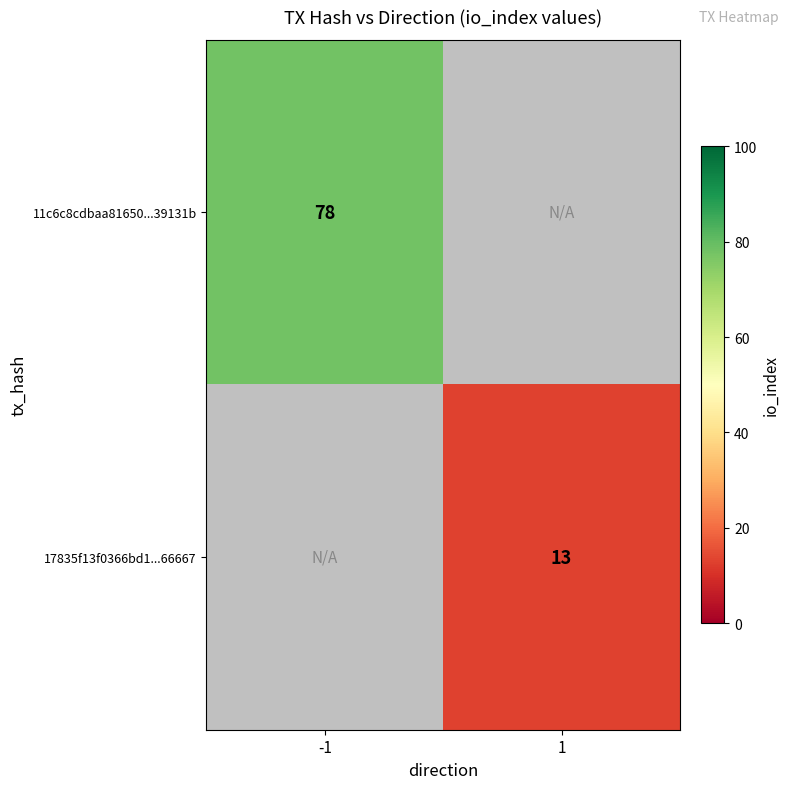

True or false: 11c6c8cdbaa81650...39131b has a value of 78 at -1.

True